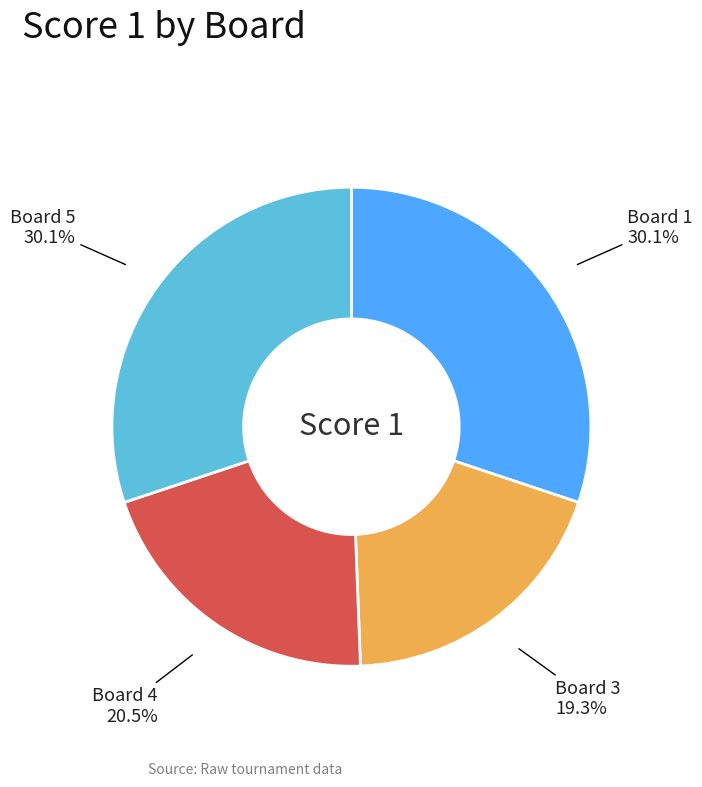

What is the smallest slice in the pie chart?

Board 3